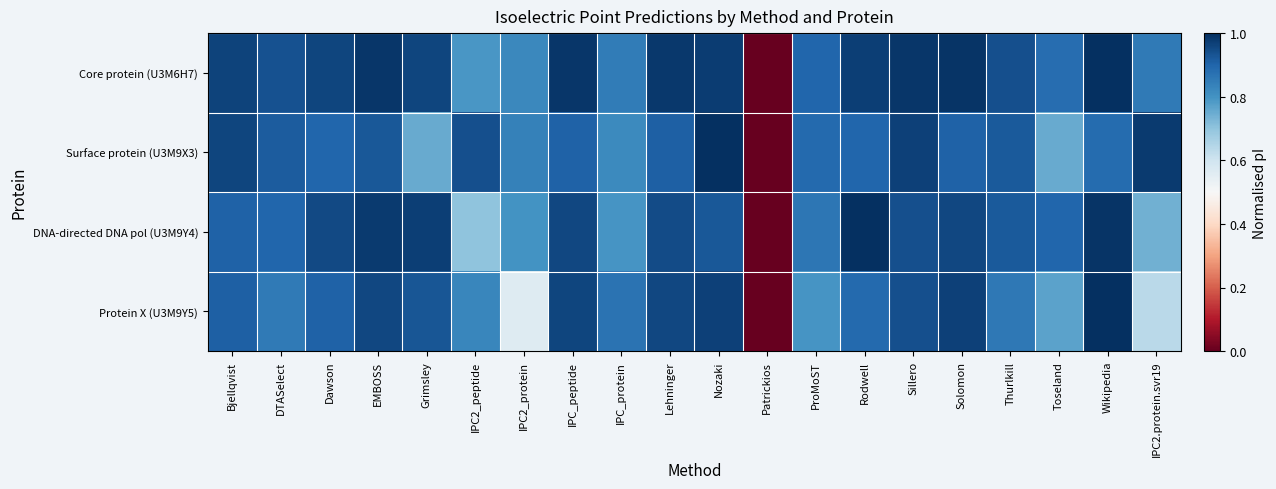

Reading left to right, list all the values displayed in this chart.

Core protein (U3M6H7): Bjellqvist=1.0	DTASelect=0.9	Dawson=1.0	EMBOSS=1.0	Grimsley=1.0	IPC2_peptide=0.8	IPC2_protein=0.8	IPC_peptide=1.0	IPC_protein=0.8	Lehninger=1.0	Nozaki=1.0	Patrickios=0.0	ProMoST=0.9	Rodwell=1.0	Sillero=1.0	Solomon=1.0	Thurlkill=0.9	Toseland=0.9	Wikipedia=1.0	IPC2.protein.svr19=0.9
Surface protein (U3M9X3): Bjellqvist=1.0	DTASelect=0.9	Dawson=0.9	EMBOSS=0.9	Grimsley=0.8	IPC2_peptide=0.9	IPC2_protein=0.8	IPC_peptide=0.9	IPC_protein=0.8	Lehninger=0.9	Nozaki=1.0	Patrickios=0.0	ProMoST=0.9	Rodwell=0.9	Sillero=1.0	Solomon=0.9	Thurlkill=0.9	Toseland=0.8	Wikipedia=0.9	IPC2.protein.svr19=1.0
DNA-directed DNA pol (U3M9Y4): Bjellqvist=0.9	DTASelect=0.9	Dawson=1.0	EMBOSS=1.0	Grimsley=1.0	IPC2_peptide=0.7	IPC2_protein=0.8	IPC_peptide=1.0	IPC_protein=0.8	Lehninger=0.9	Nozaki=0.9	Patrickios=0.0	ProMoST=0.9	Rodwell=1.0	Sillero=0.9	Solomon=1.0	Thurlkill=0.9	Toseland=0.9	Wikipedia=1.0	IPC2.protein.svr19=0.7
Protein X (U3M9Y5): Bjellqvist=0.9	DTASelect=0.9	Dawson=0.9	EMBOSS=1.0	Grimsley=0.9	IPC2_peptide=0.8	IPC2_protein=0.6	IPC_peptide=1.0	IPC_protein=0.9	Lehninger=1.0	Nozaki=1.0	Patrickios=0.0	ProMoST=0.8	Rodwell=0.9	Sillero=0.9	Solomon=1.0	Thurlkill=0.9	Toseland=0.8	Wikipedia=1.0	IPC2.protein.svr19=0.6